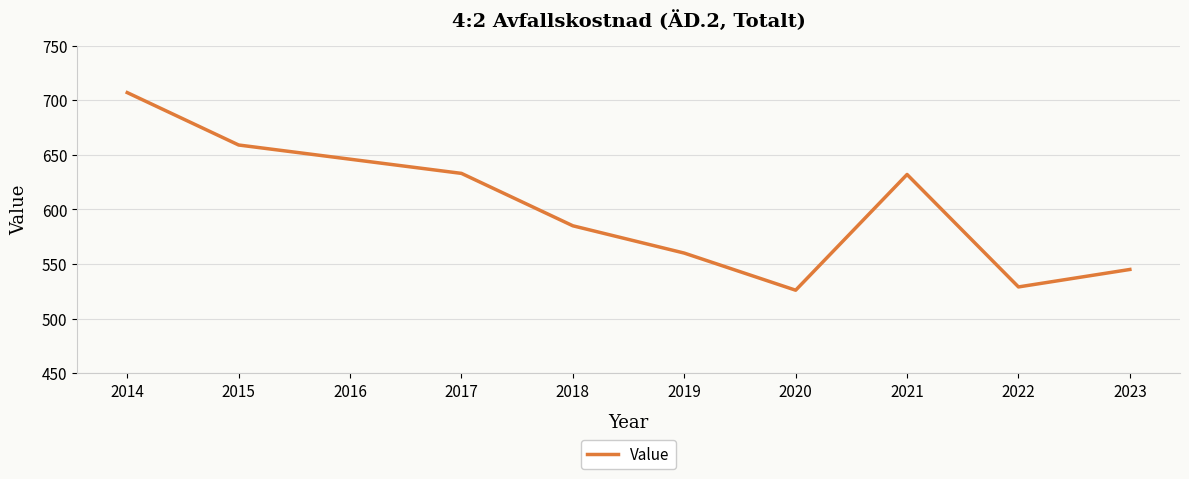

The value at 2019 is 961. True or false?

False